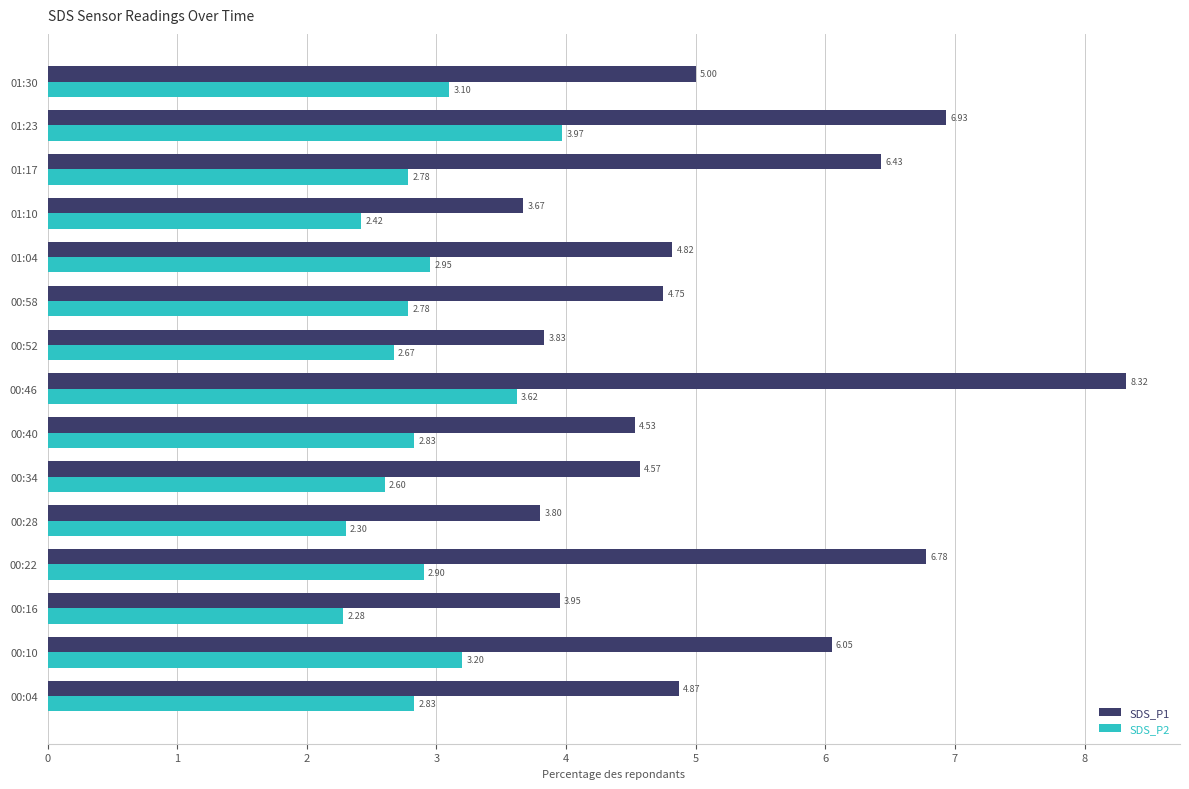

Is the value of SDS_P1 at 00:58 greater than the value of SDS_P2 at 01:04?

Yes